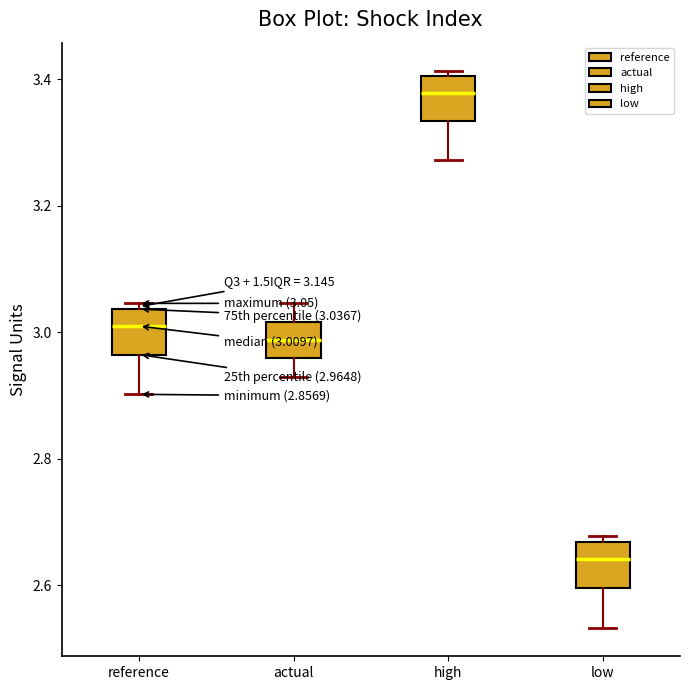

Which box's median line is the highest?

high